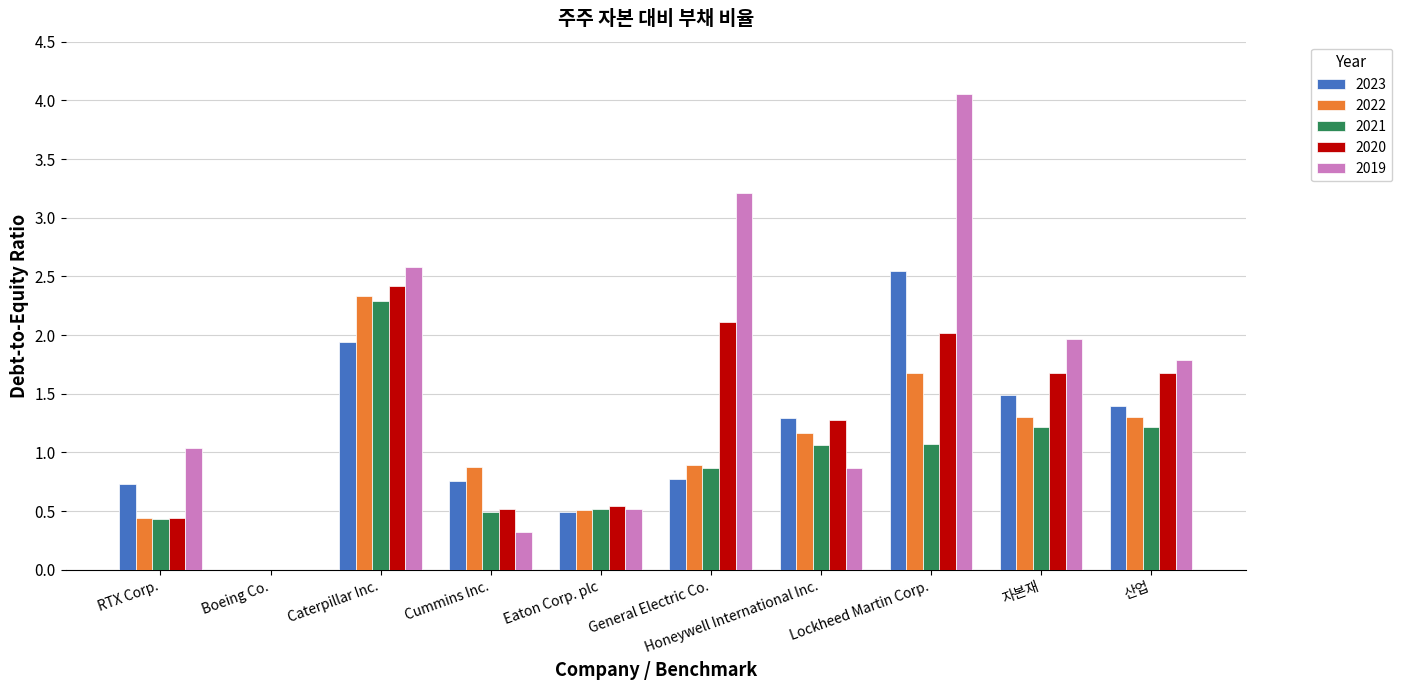

What is the total value across all series at 산업?

7.4